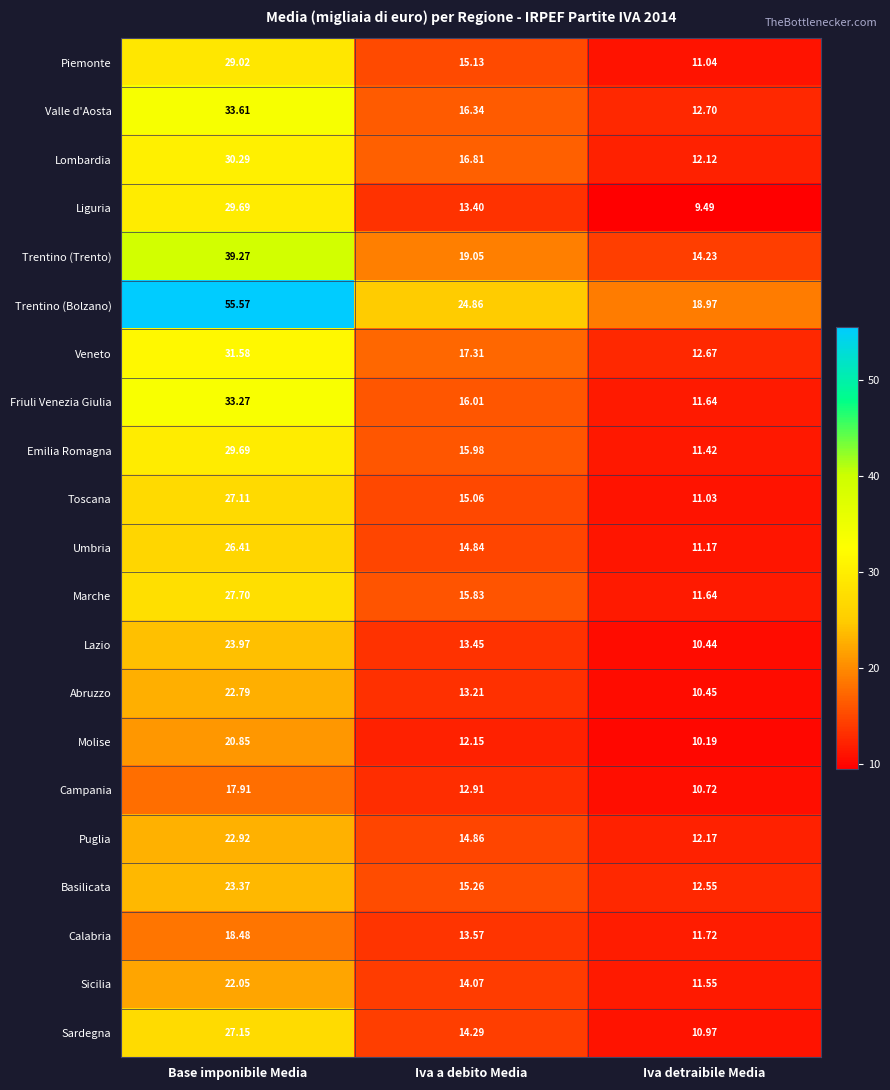

At which label is Trentino (Bolzano) closest to 37?

Iva a debito Media